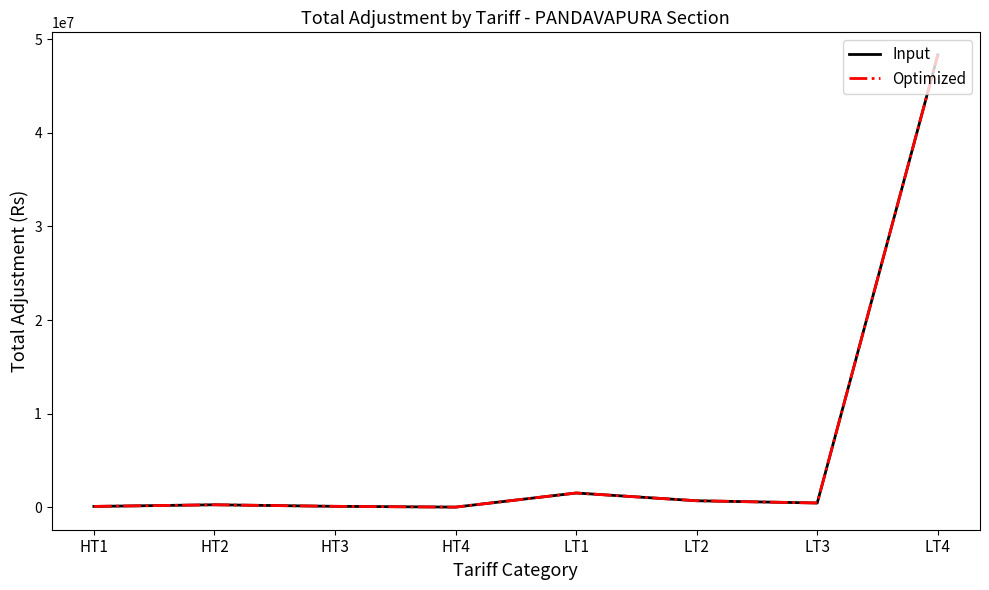

Reading left to right, extract all data points from this chart.

Input: HT1=86802.0	HT2=261486.0	HT3=95770.0	HT4=12308.0	LT1=1520009.1	LT2=691353.0	LT3=452339.0	LT4=48325905.5
Optimized: HT1=86802.0	HT2=261486.0	HT3=95770.0	HT4=12308.0	LT1=1520009.1	LT2=691353.0	LT3=452339.0	LT4=48325905.5